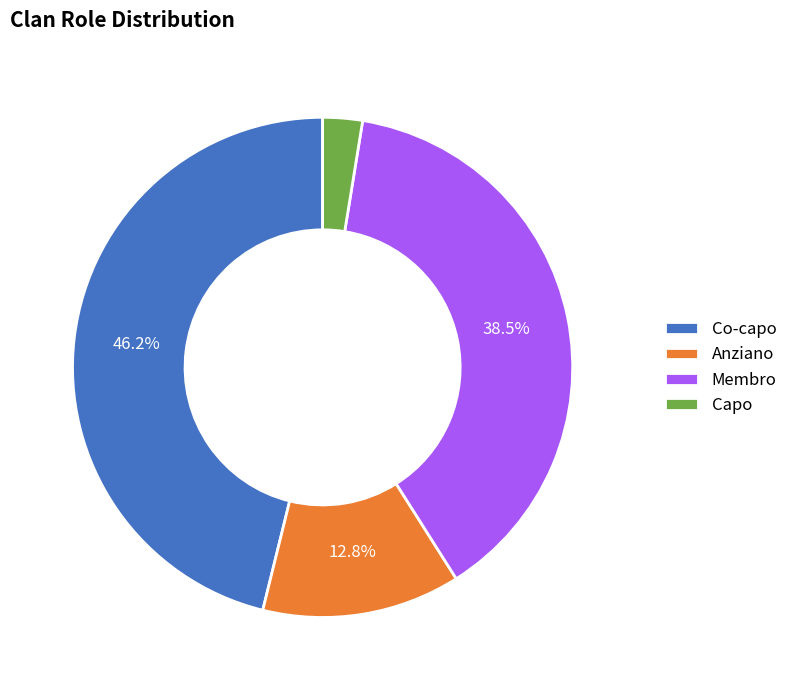

Which slice is the smallest?

Capo